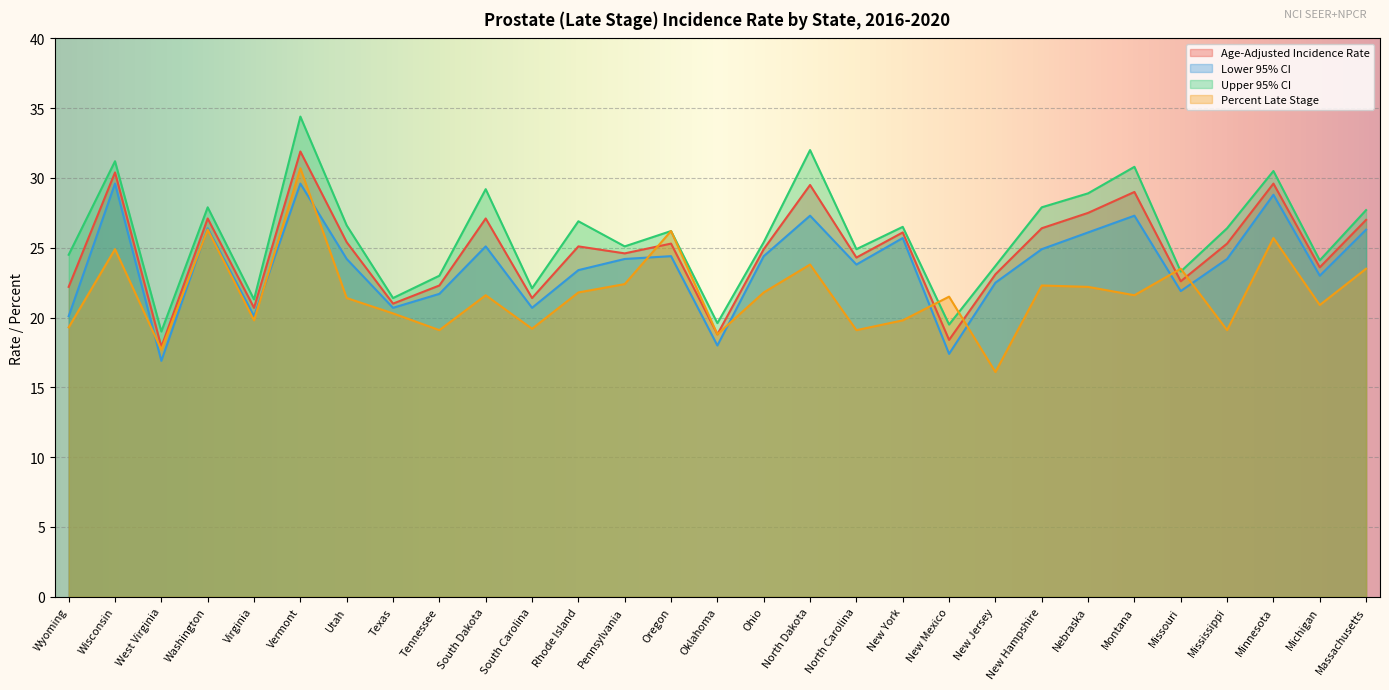

Is it true that Percent Late Stage equals 34.9 at Washington?

False